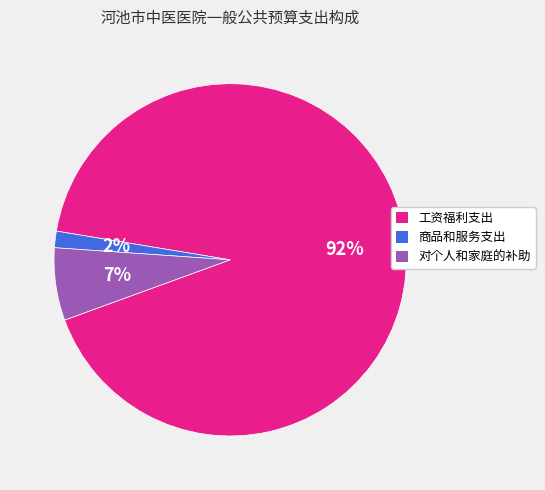

Is it true that 商品和服务支出 is 15% of the pie?

False